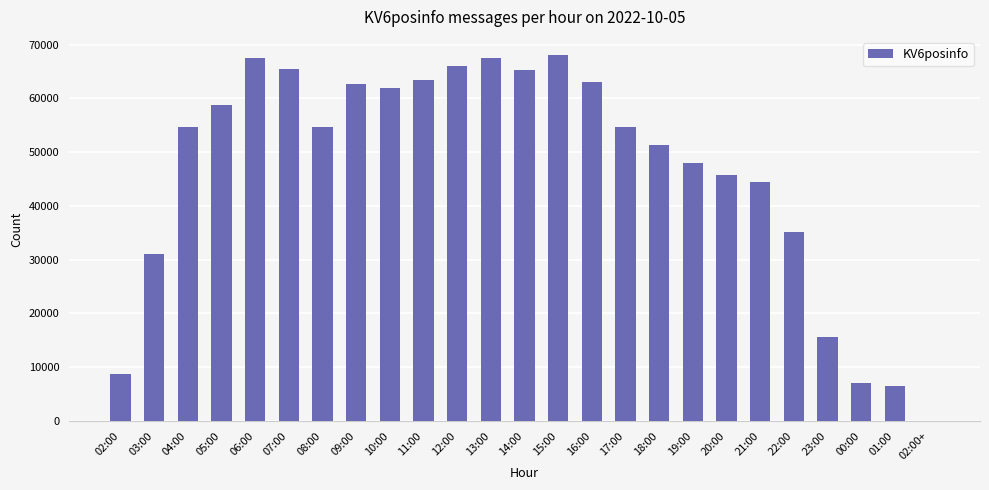

What is the sum of all values?

1167368